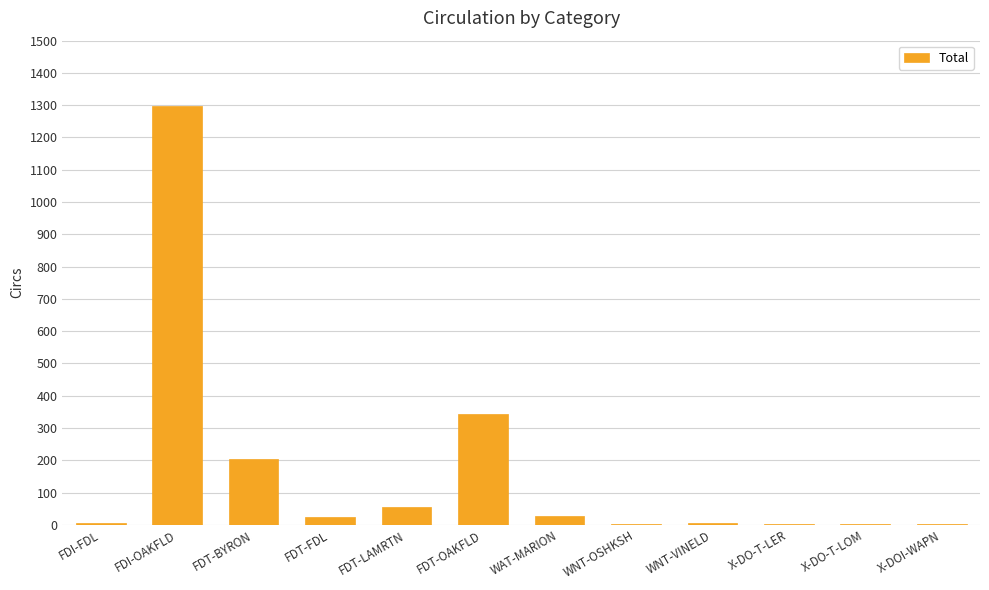

Where is the data nearest to the value 650?

FDT-OAKFLD